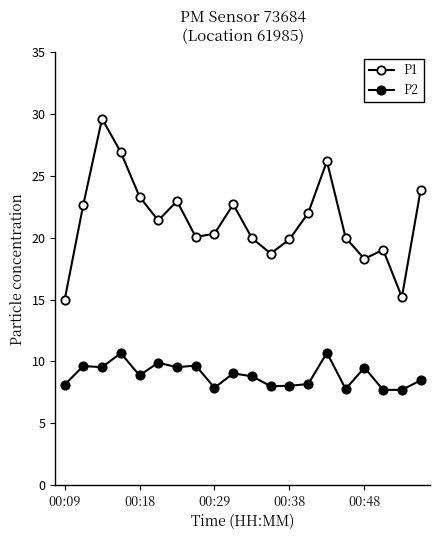

How many lines are shown in the chart?

2